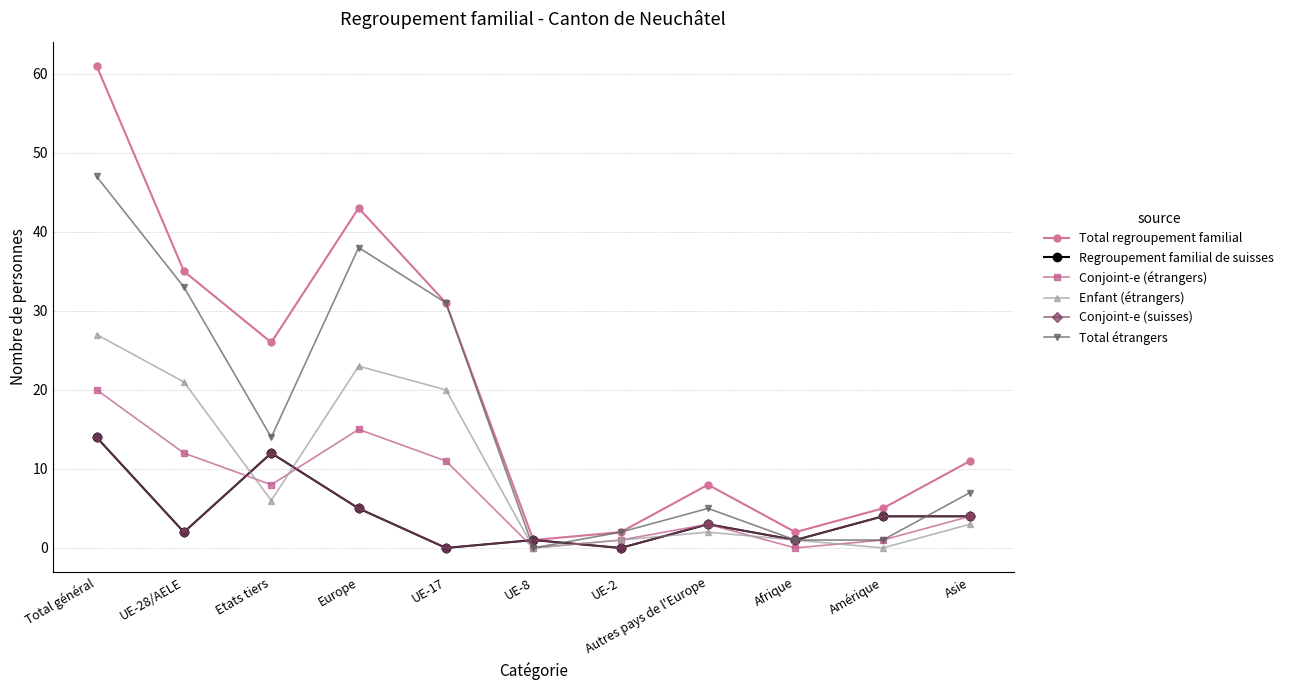

Rank the categories by Regroupement familial de suisses value from lowest to highest.

UE-17, UE-2, UE-8, Afrique, UE-28/AELE, Autres pays de l'Europe, Amérique, Asie, Europe, Etats tiers, Total général